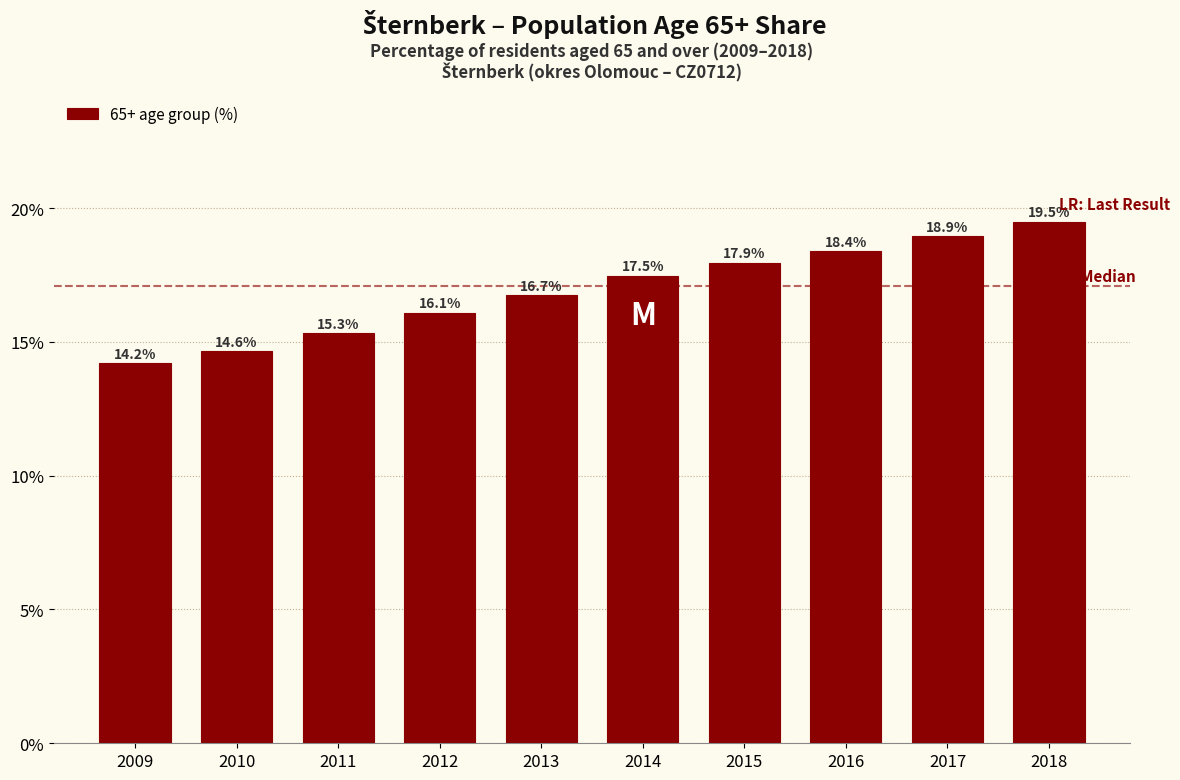

Reading left to right, extract all data points from this chart.

2009=14.2	2010=14.6	2011=15.3	2012=16.1	2013=16.7	2014=17.5	2015=17.9	2016=18.4	2017=18.9	2018=19.5